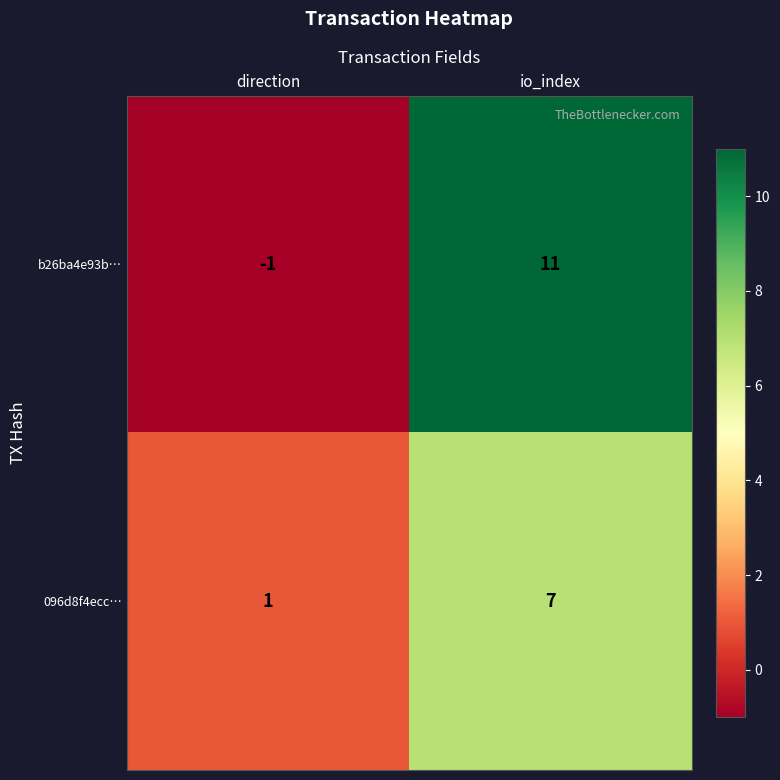

Rank the series by their average value, from lowest to highest.

096d8f4ecc…, b26ba4e93b…